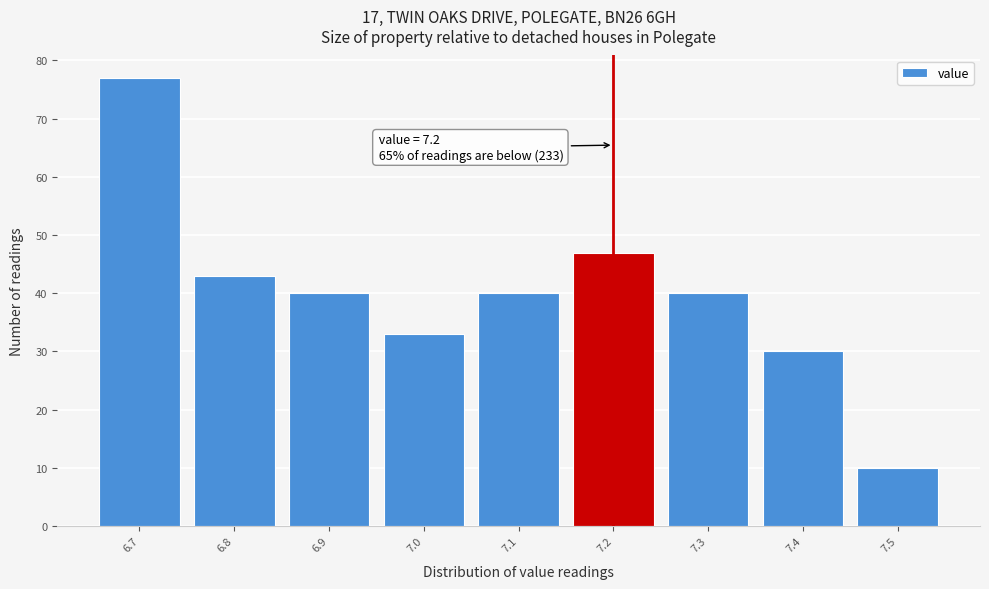

Over which range of the x-axis is the bar tallest?

6.65 to 6.75